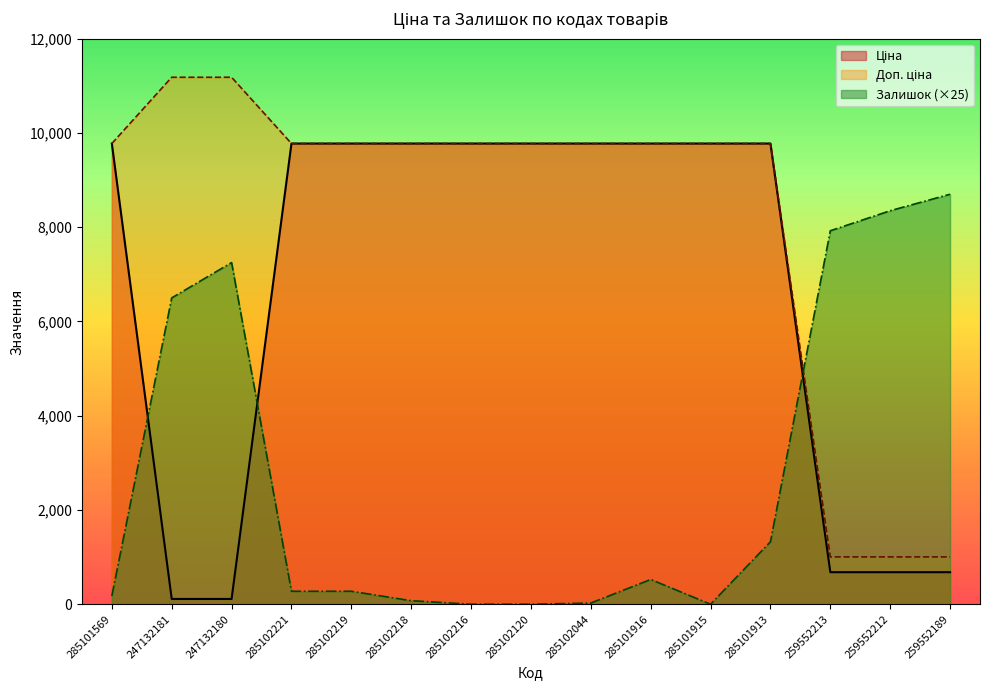

At which category is the sum across all series the highest?

285101913